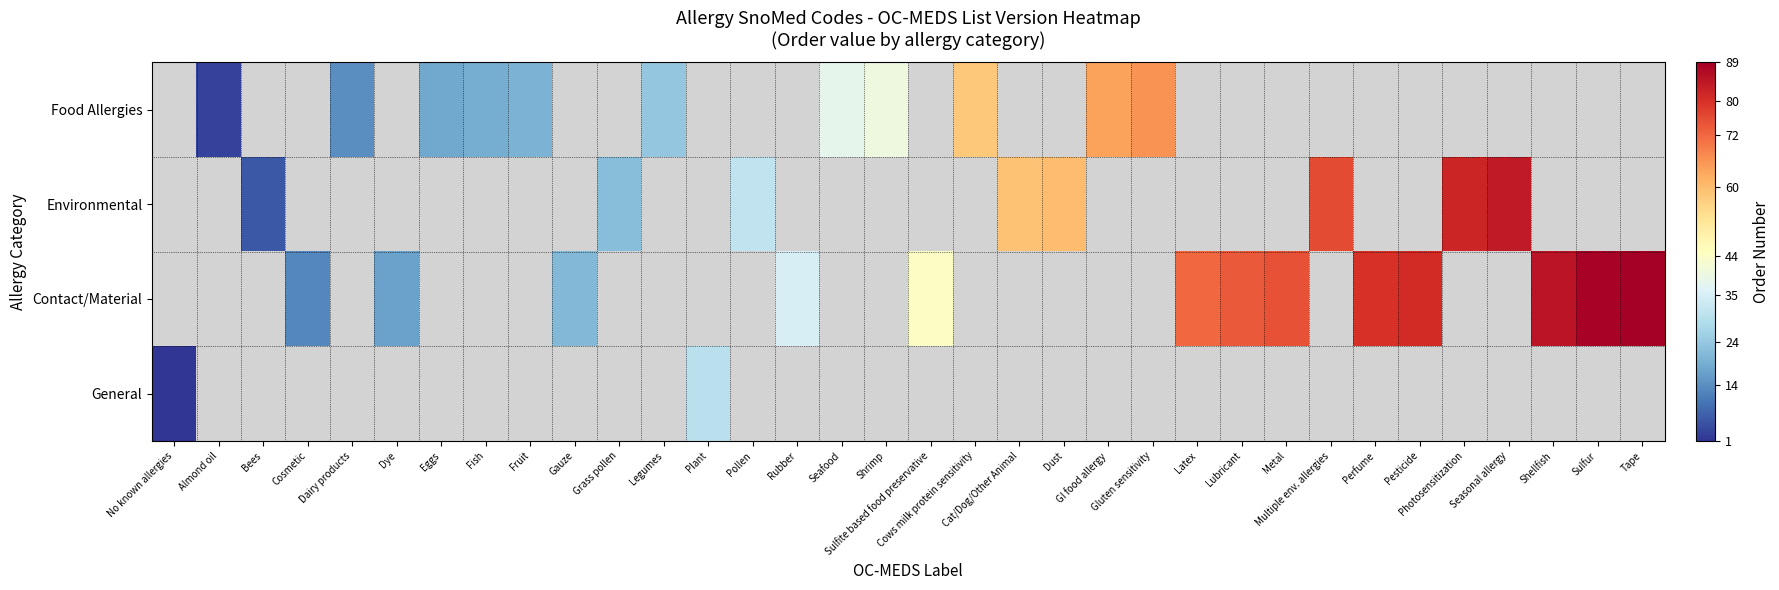

Rank the series at Metal from lowest to highest value.

Food Allergies, Environmental, Contact/Material, General